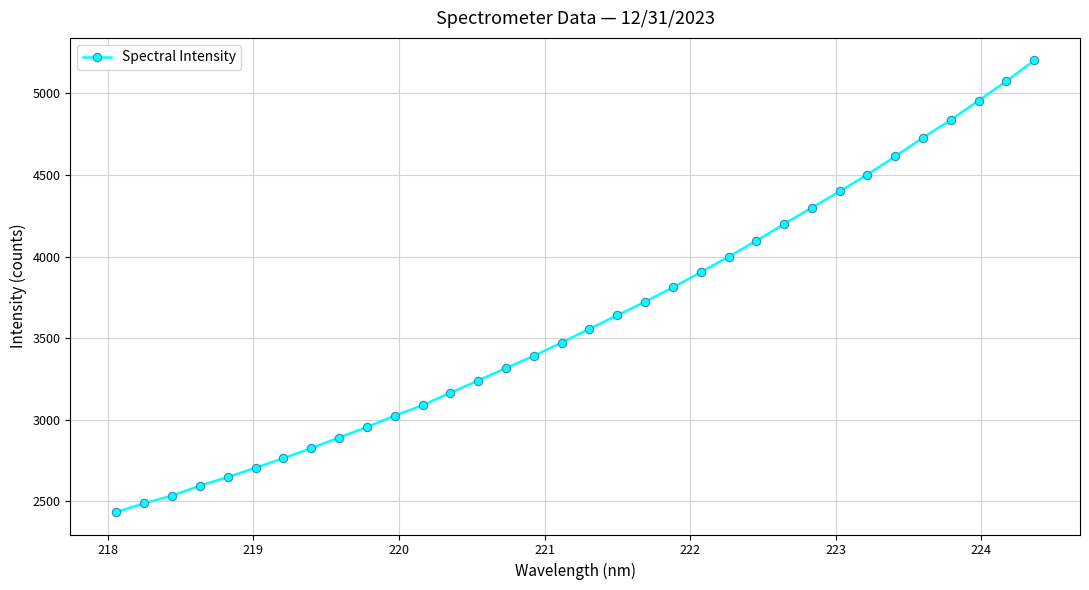

What is the smallest value displayed?

2436.1